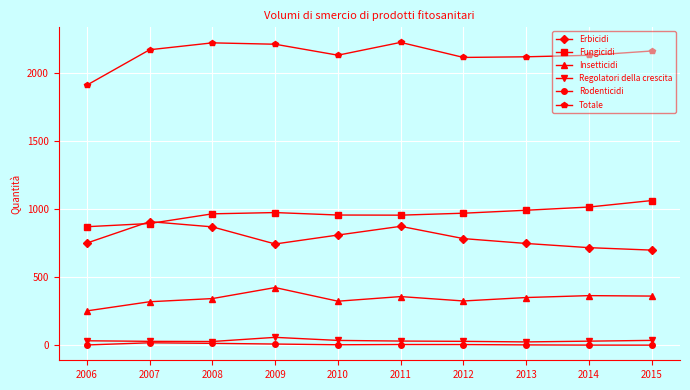

True or false: Fungicidi has more than 0 interior local peaks.

True